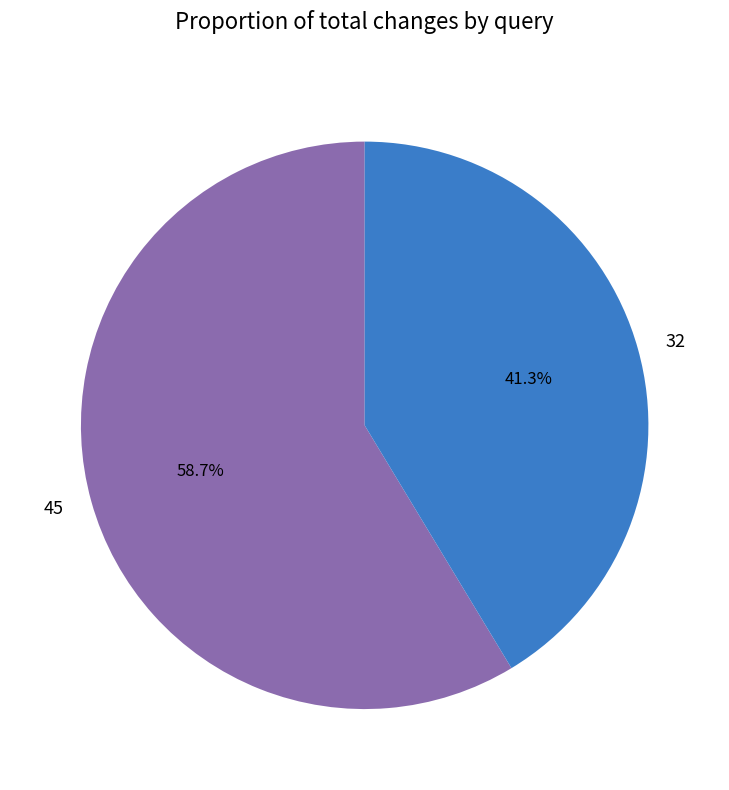

Is it true that 45 is 59% of the pie?

True